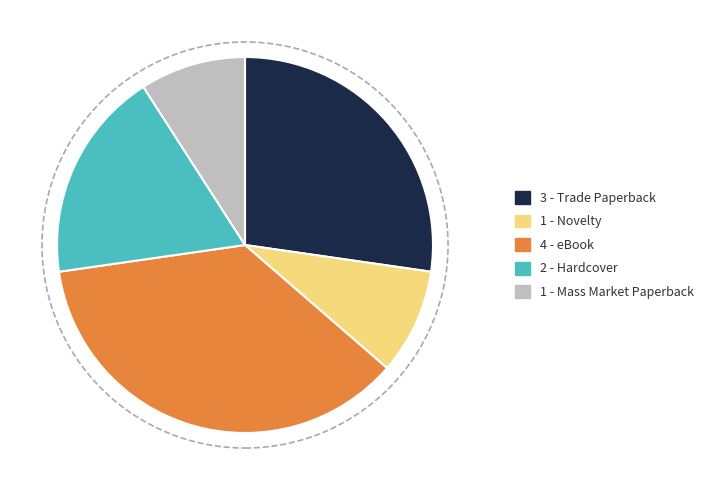

Is the sum of 2 - Hardcover and 1 - Novelty greater than half?

No